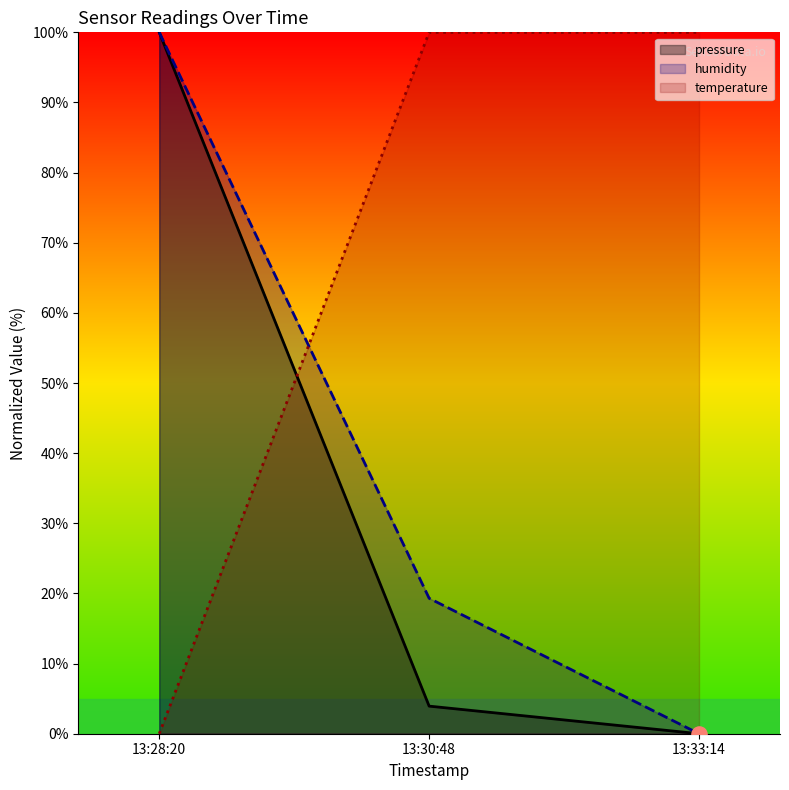

Which series has the widest spread of Y values?

pressure